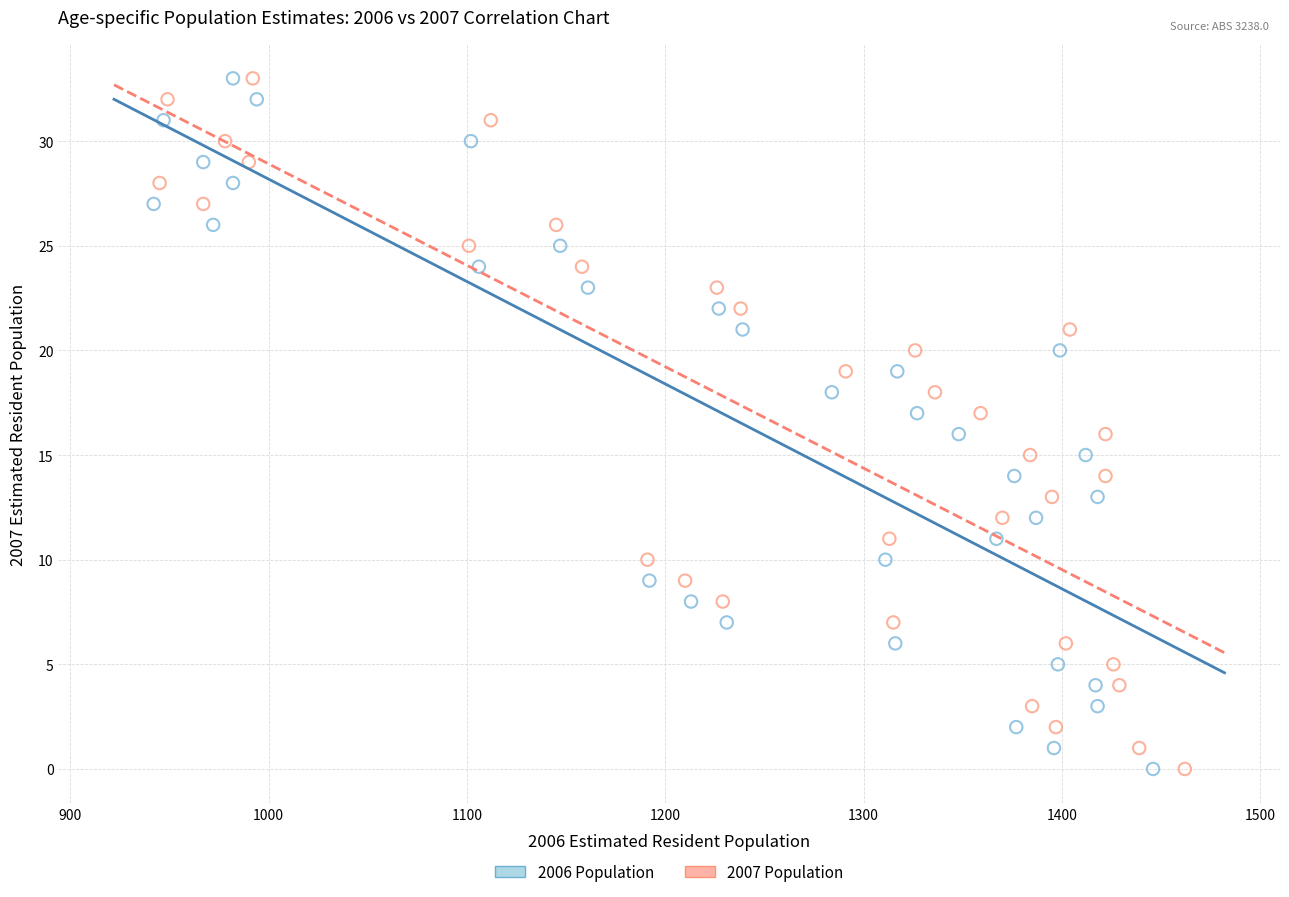

What are all the series names shown in the legend?

2006 Population, 2007 Population